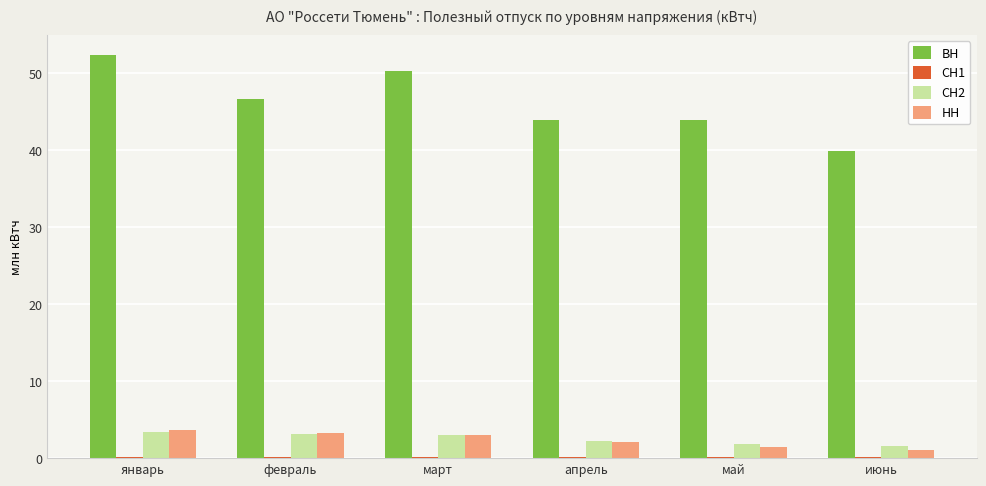

What is the sum of all ВН values?

277.3